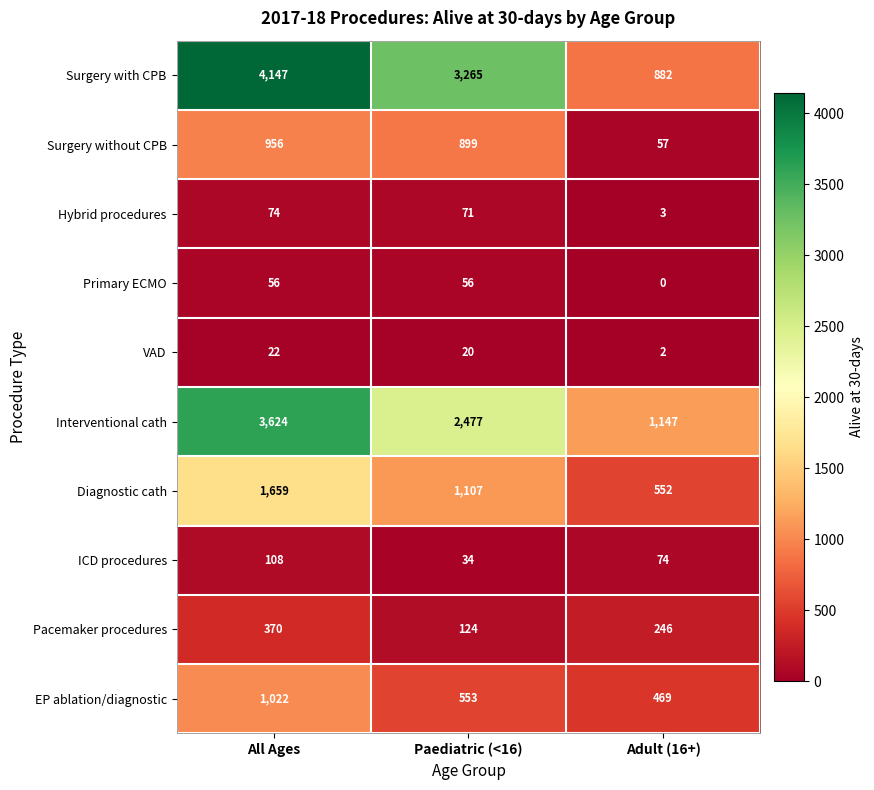

What is the average value of the Primary ECMO series?

37